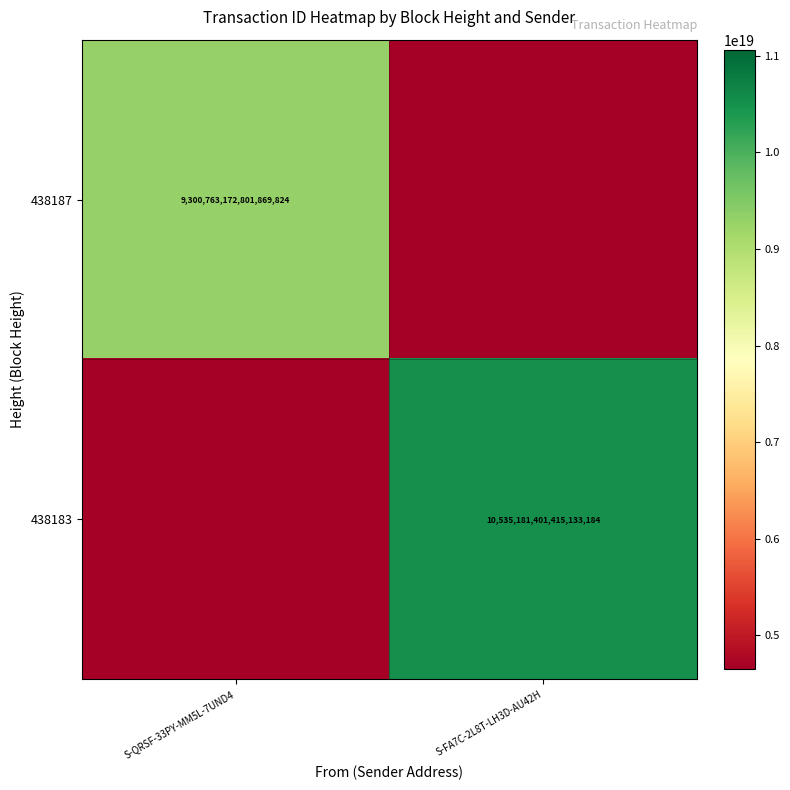

The 438187 series shows 5619939718789633024 at S-QRSF-33PY-MM5L-7UND4. True or false?

False